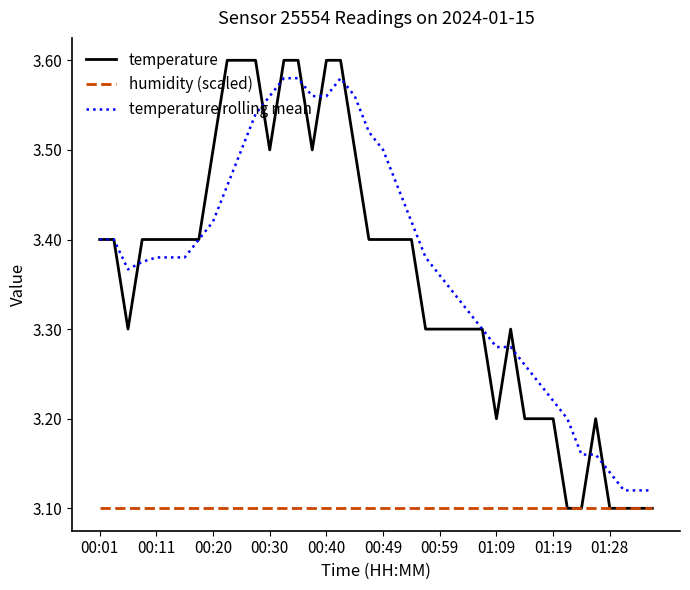

Which series has the widest spread of values?

temperature